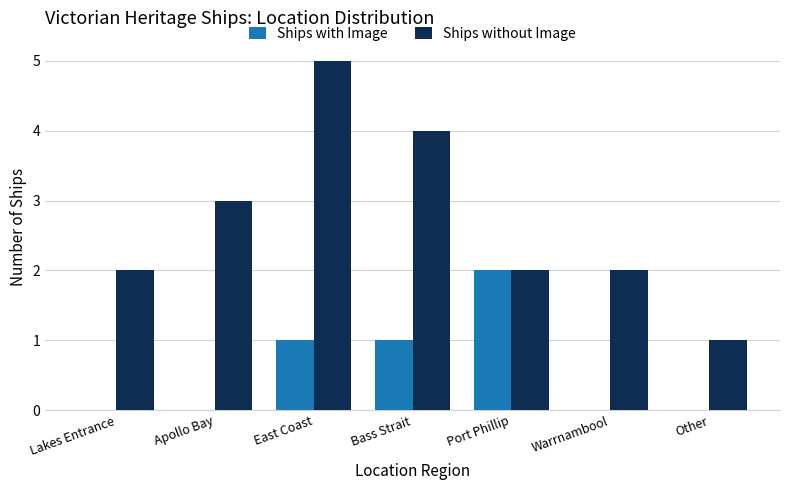

Are the bars grouped side by side (vs. stacked)?

Yes